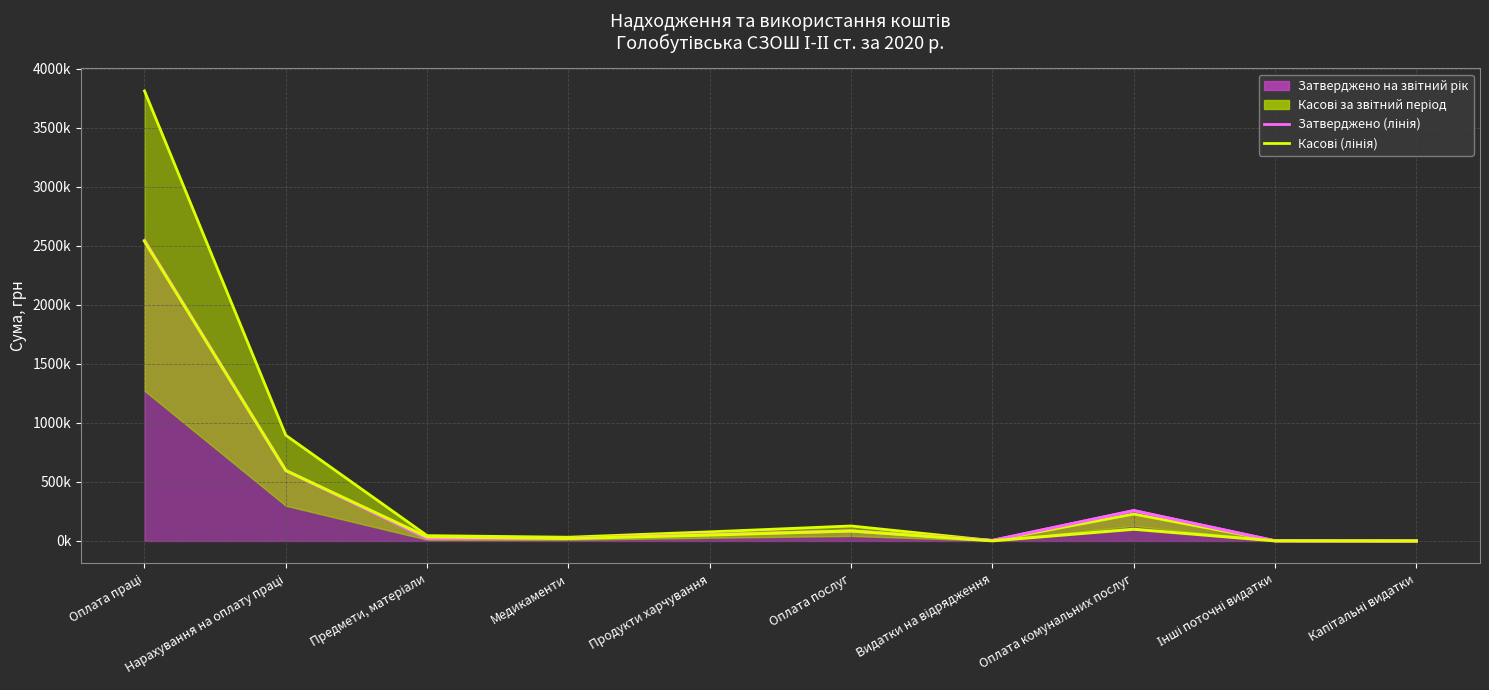

What is the value of the Касові за звітний період (лінія) point at the 1st from the left?

3812331.5